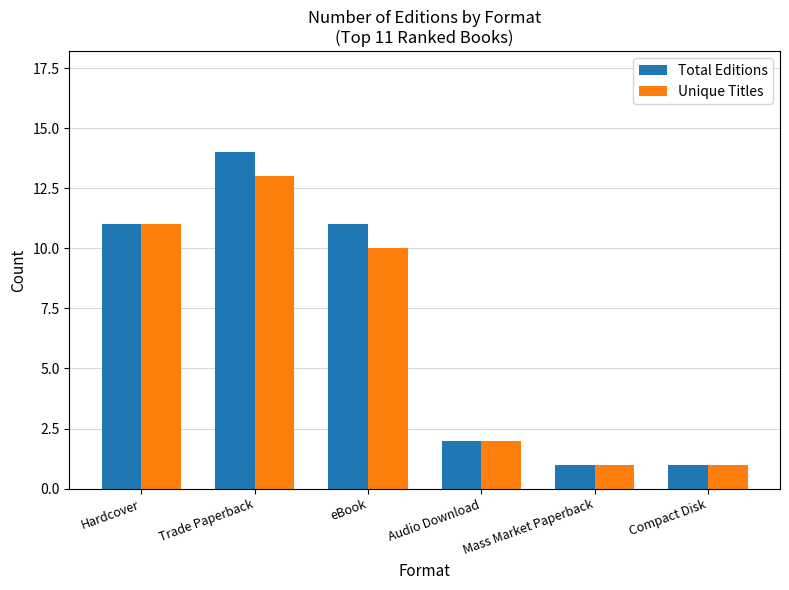

Reading left to right, transcribe all the data shown in this chart.

Total Editions: Hardcover=11	Trade Paperback=14	eBook=11	Audio Download=2	Mass Market Paperback=1	Compact Disk=1
Unique Titles: Hardcover=11	Trade Paperback=13	eBook=10	Audio Download=2	Mass Market Paperback=1	Compact Disk=1